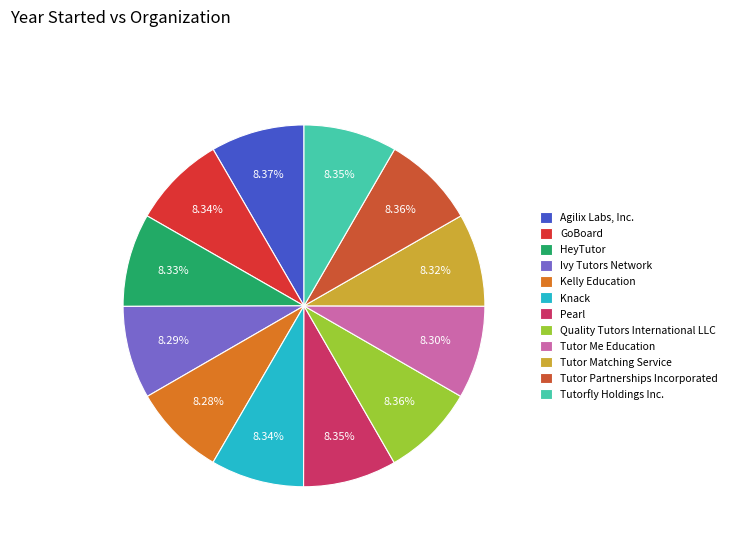

True or false: Agilix Labs, Inc. accounts for 17% of the total.

False